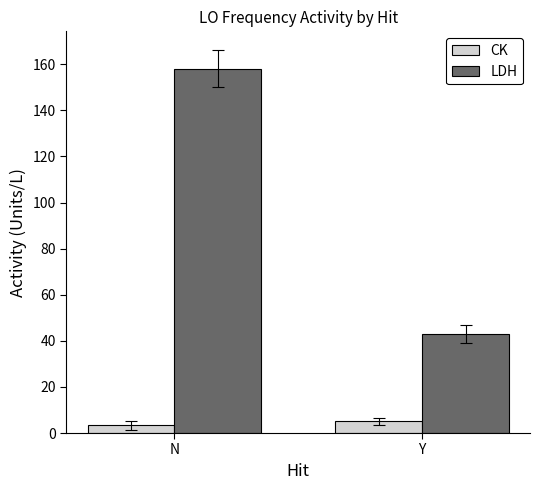

At which category is the sum across all series the highest?

N